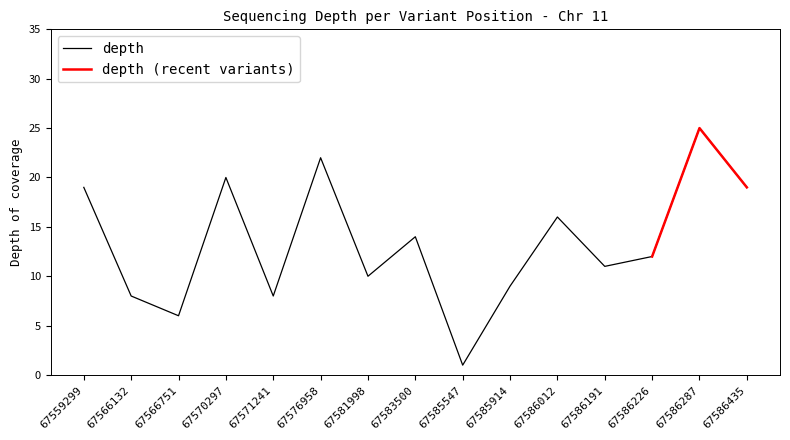

What is the value of the 9th point from the left?

1